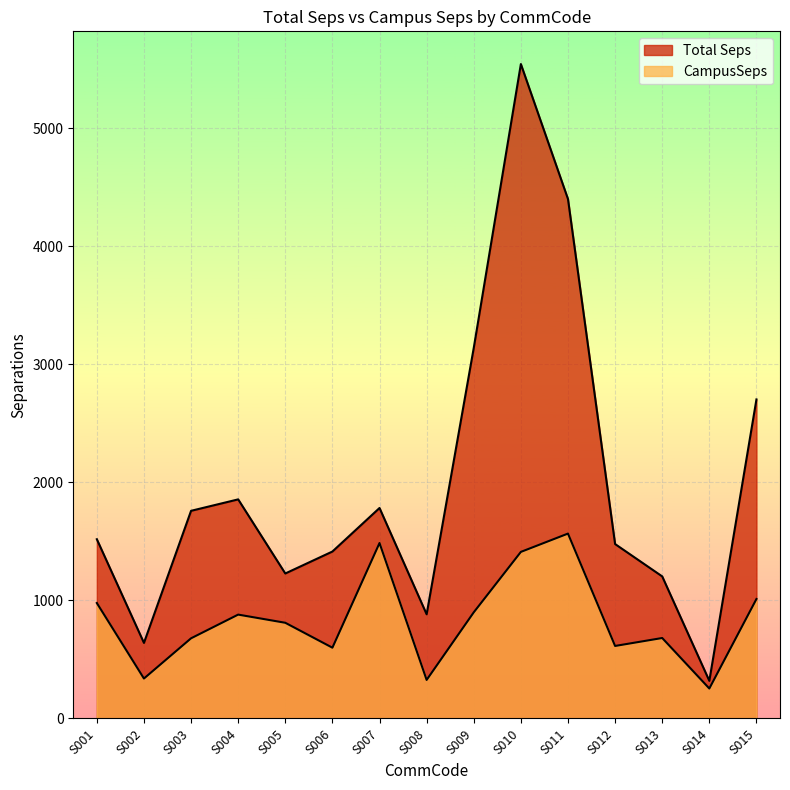

True or false: CampusSeps has more than 1 interior local peaks.

True